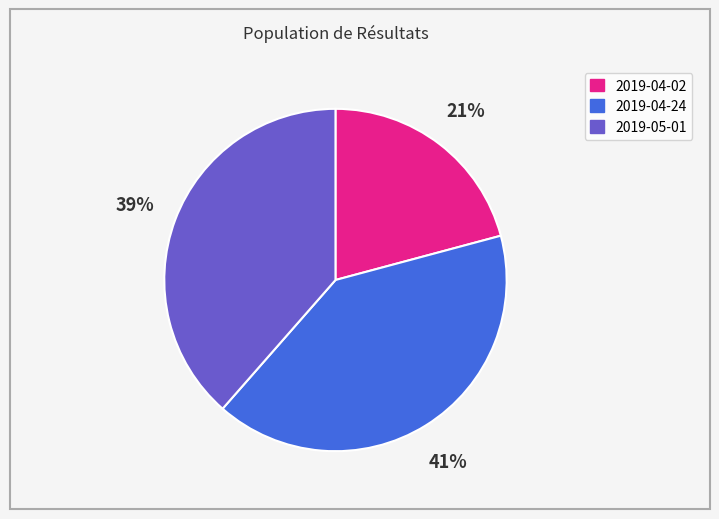

To the nearest percent, what is the average slice percentage?

33%